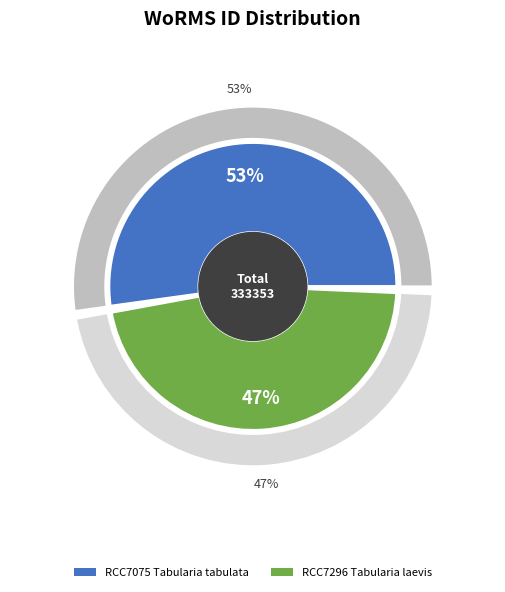

What percentage is the RCC7075
Tabularia tabulata slice, to the nearest percent?

53%